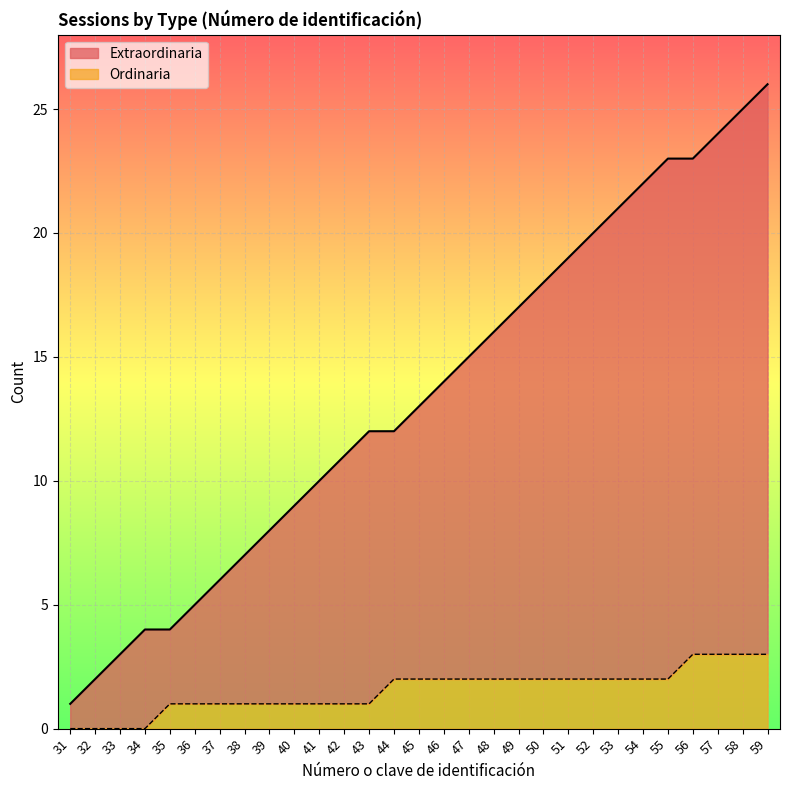

Where does the data first go above 13?

46